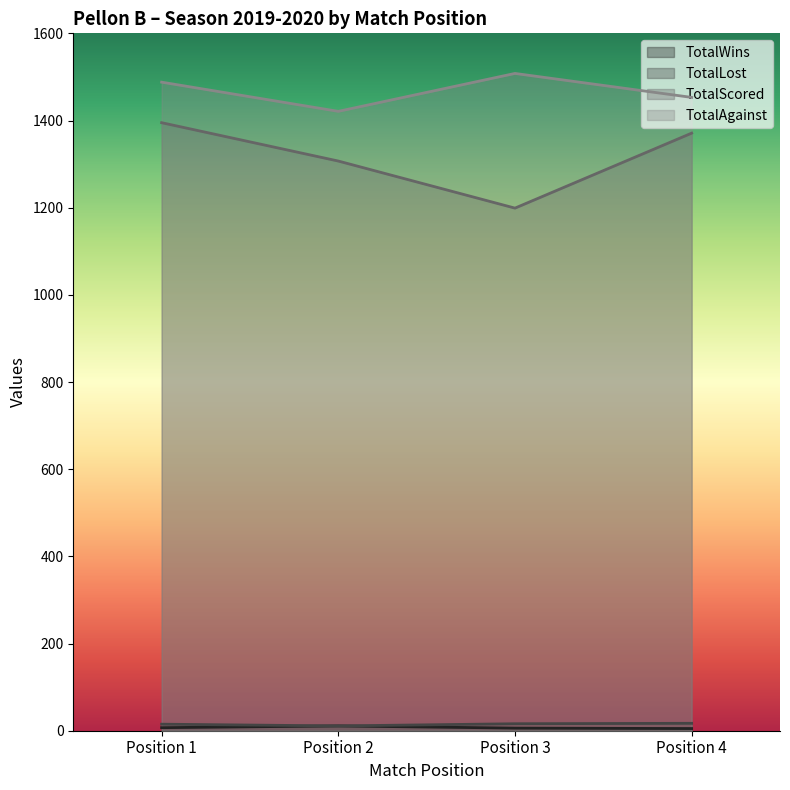

True or false: TotalScored has a value of 1199 at Position 3.

True